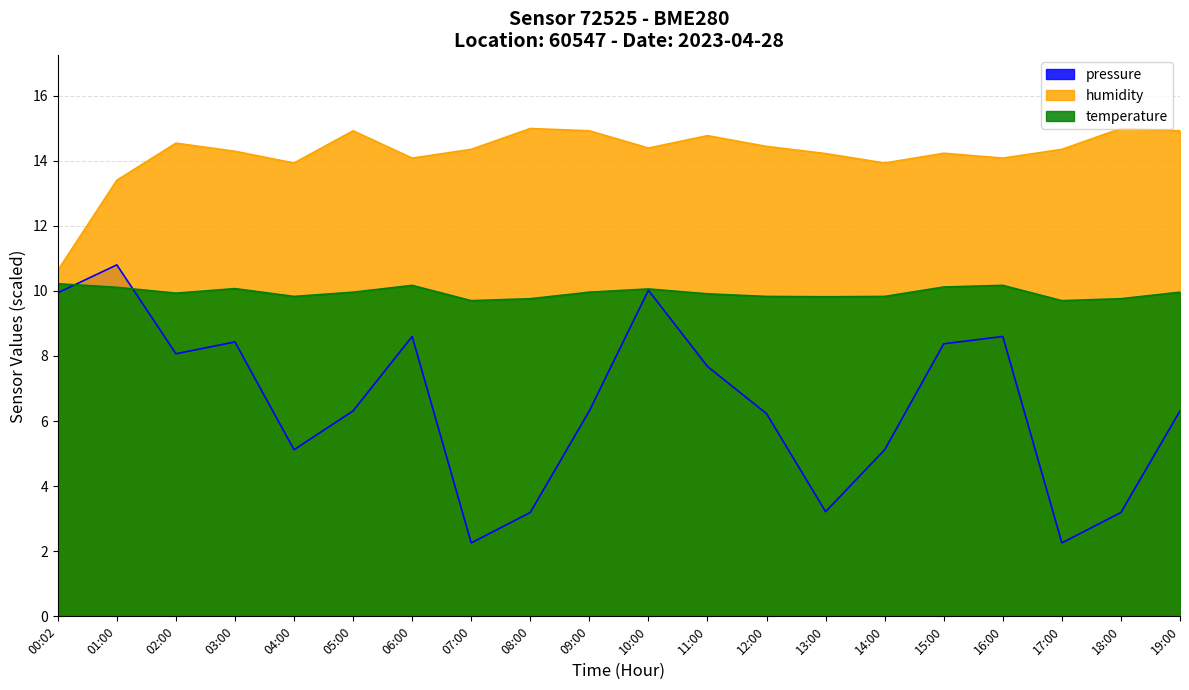

Which series has the largest total across all categories?

humidity